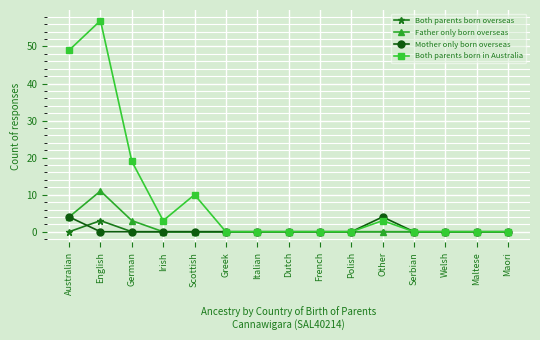

Is it true that Both parents born overseas equals 0 at French?

True